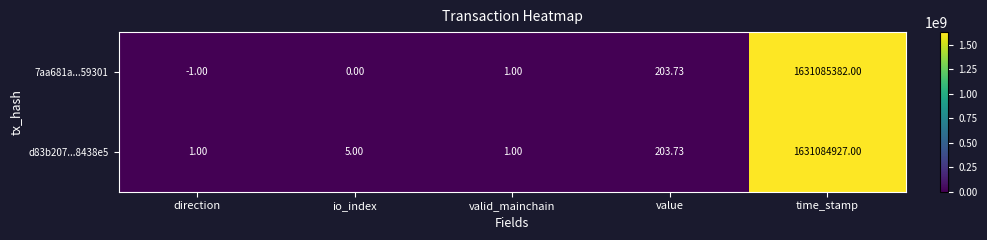

At which label does d83b207...8438e5 reach its peak?

time_stamp